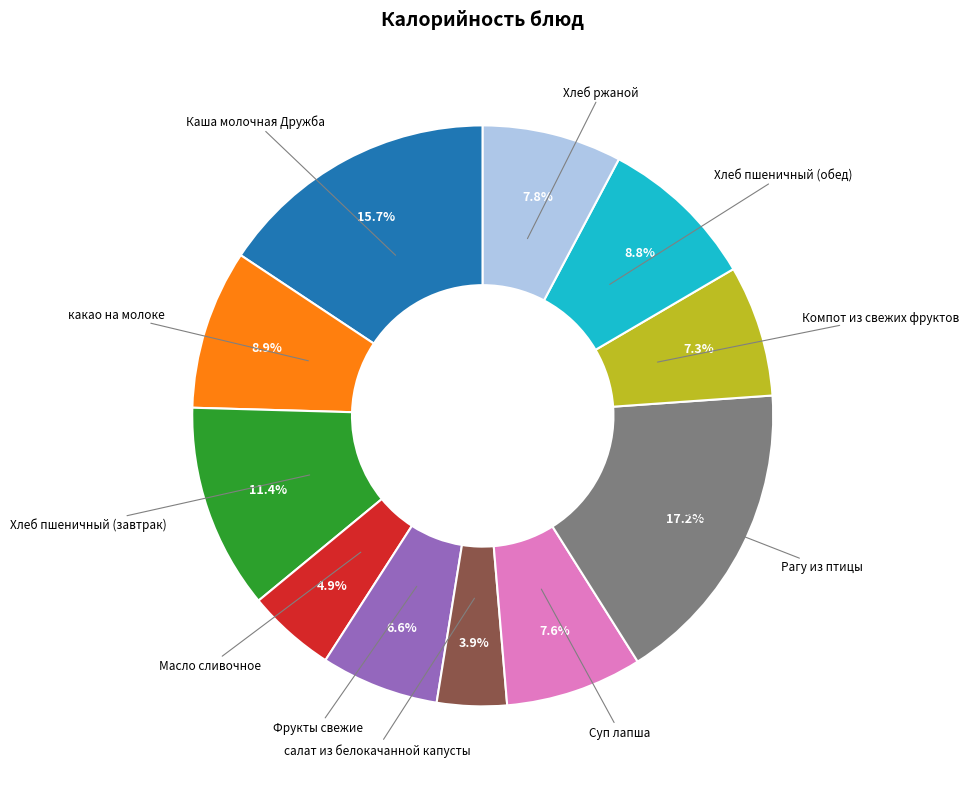

Is there any slice that represents more than half of the pie?

No